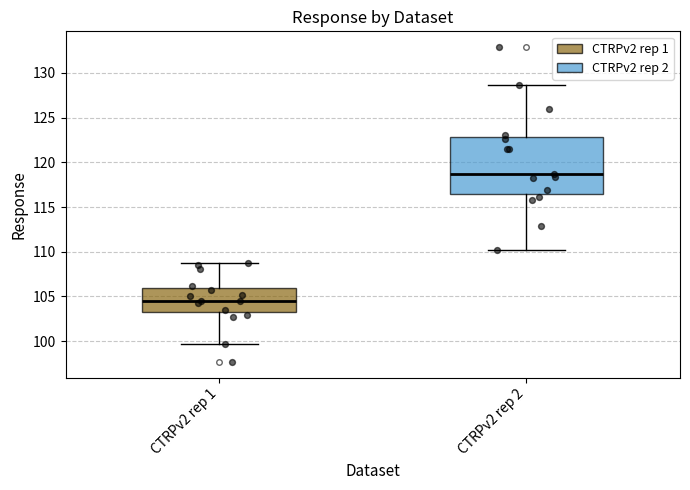

Reading left to right, read every box against the y-axis: the position of its median line, the range the box covers, and the ends of its whiskers. The values are not printed on the chart, so give them approximately, as read against the axis.

CTRPv2 rep 1: median 104.5, box 103.0 to 106.0, whiskers 99.5 to 108.5
CTRPv2 rep 2: median 118.5, box 116.5 to 123.0, whiskers 110.0 to 128.5